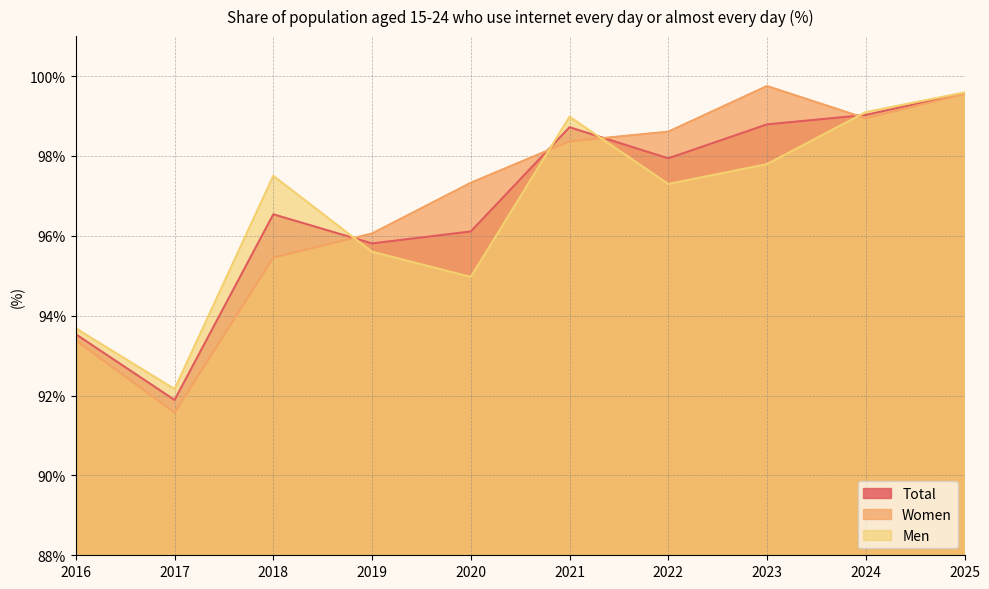

What is the difference between the Women values at 2025 and 2018?

4.1